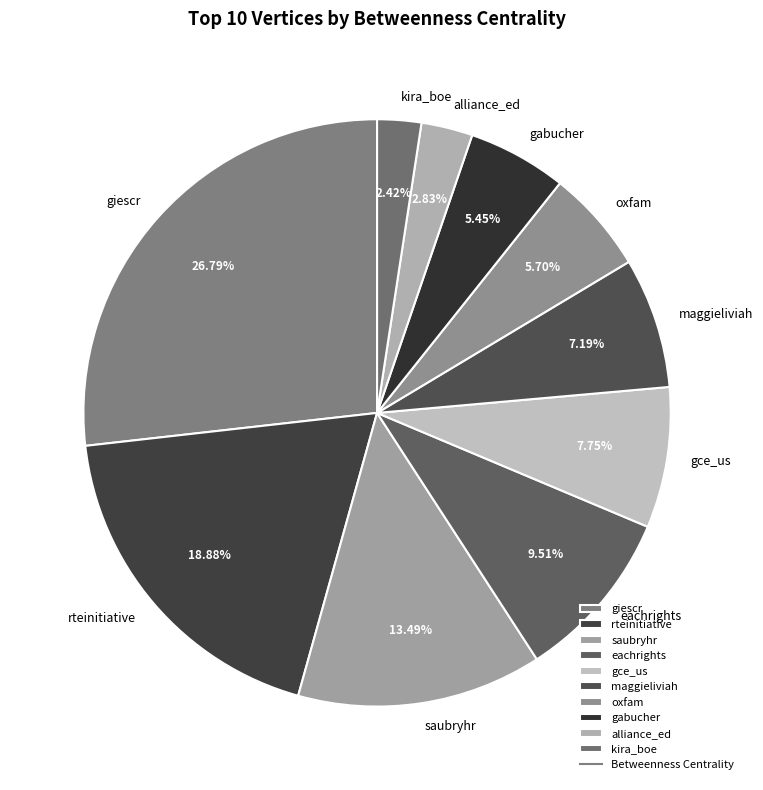

Is rteinitiative the majority of the pie?

No